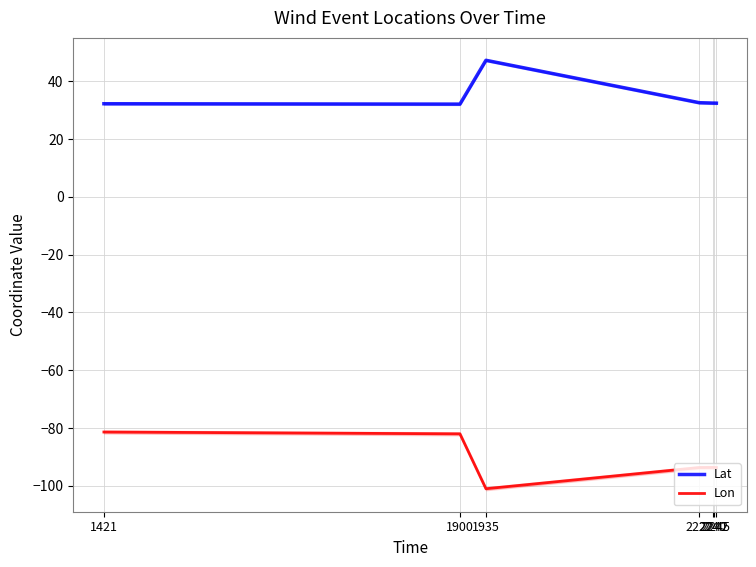

Is the value of Lat at 2245 greater than the value of Lon at 2240?

Yes